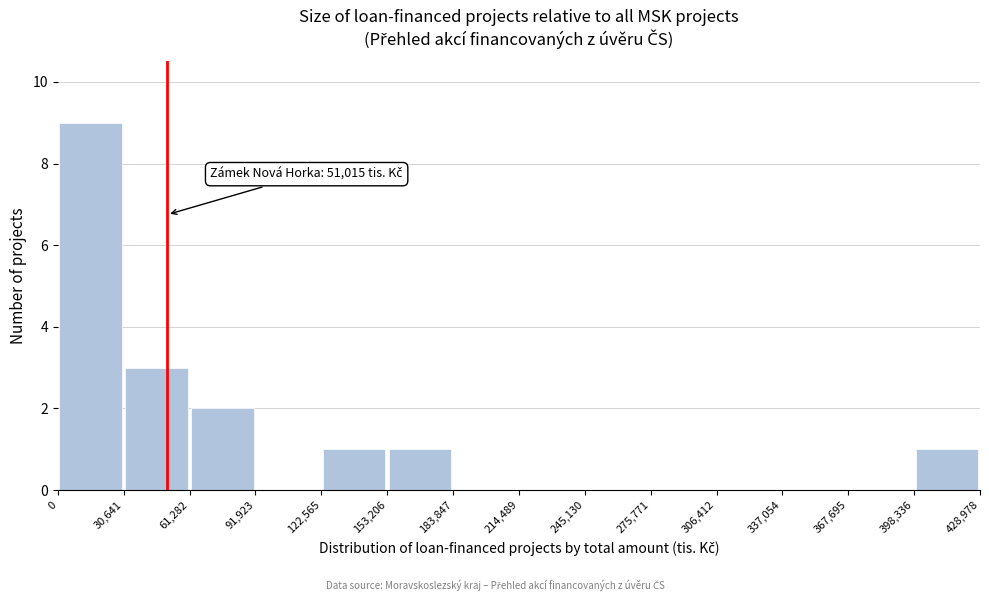

Over which range of the x-axis is the bar tallest?

0 to 30,641